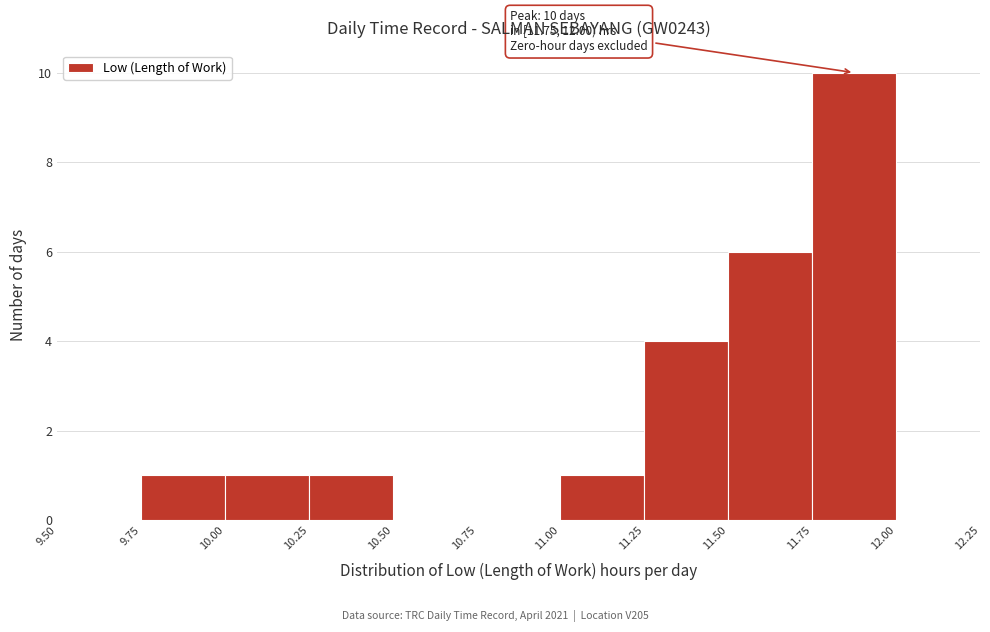

Which range on the x-axis has the tallest bar?

11.75 to 12.00